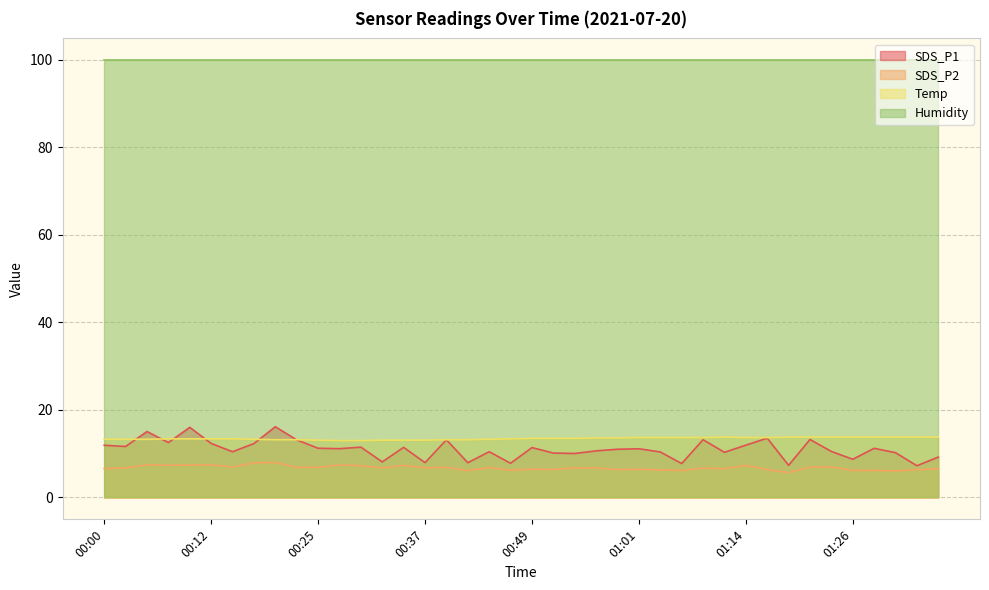

How many interior local peaks does the SDS_P1 series have?

13